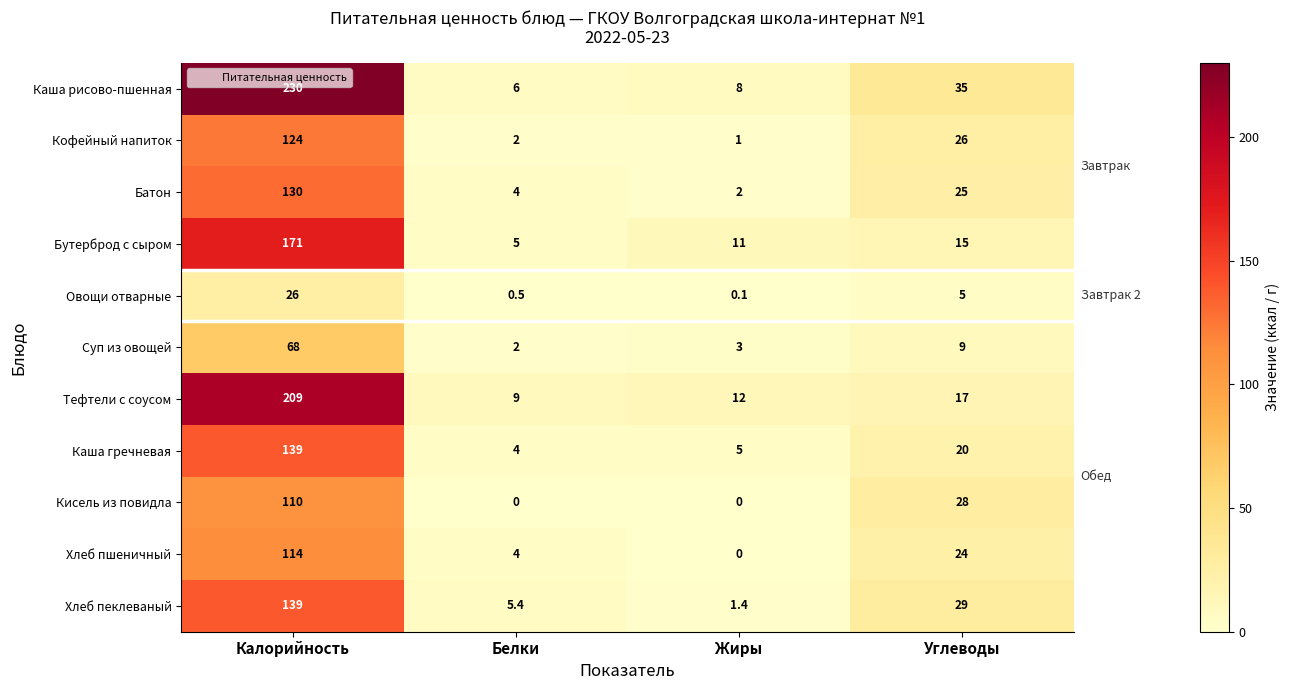

The Бутерброд с сыром series shows 7.8 at Белки. True or false?

False